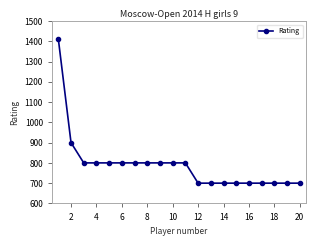

What is the minimum value shown in the chart?

700